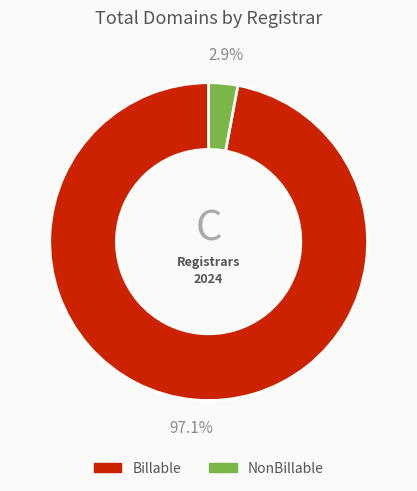

Is there a majority slice in this chart?

Yes